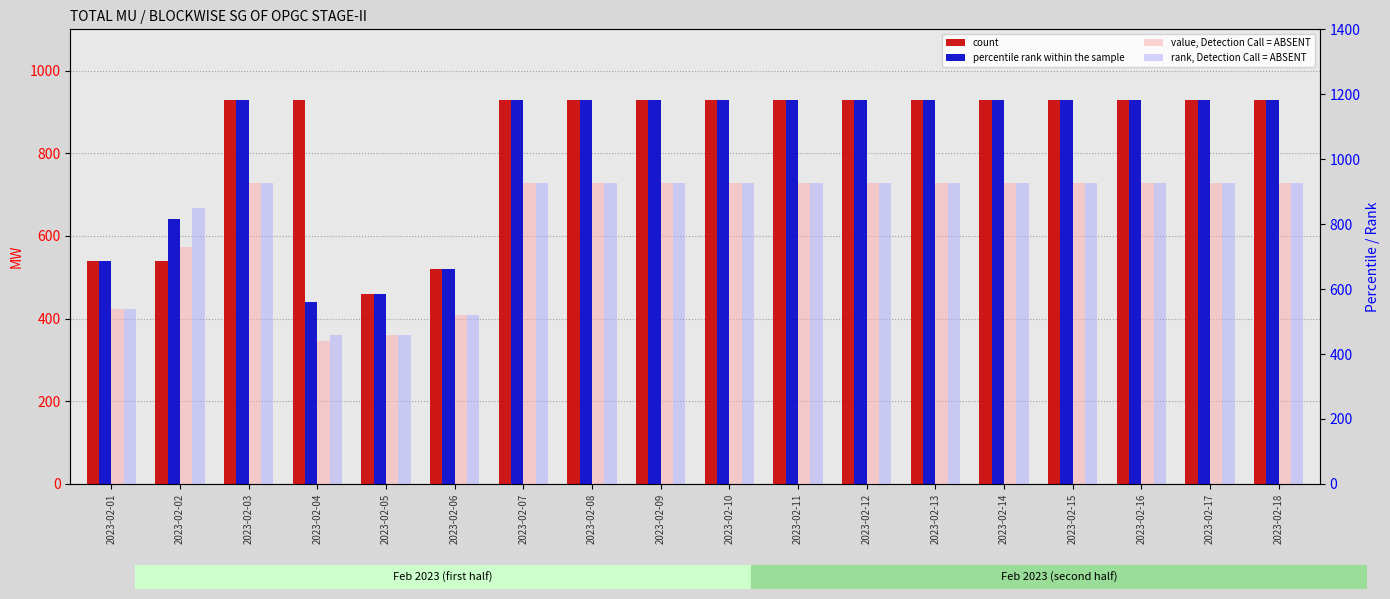

The value, Detection Call = ABSENT series shows 448 at 2023-02-10. True or false?

False